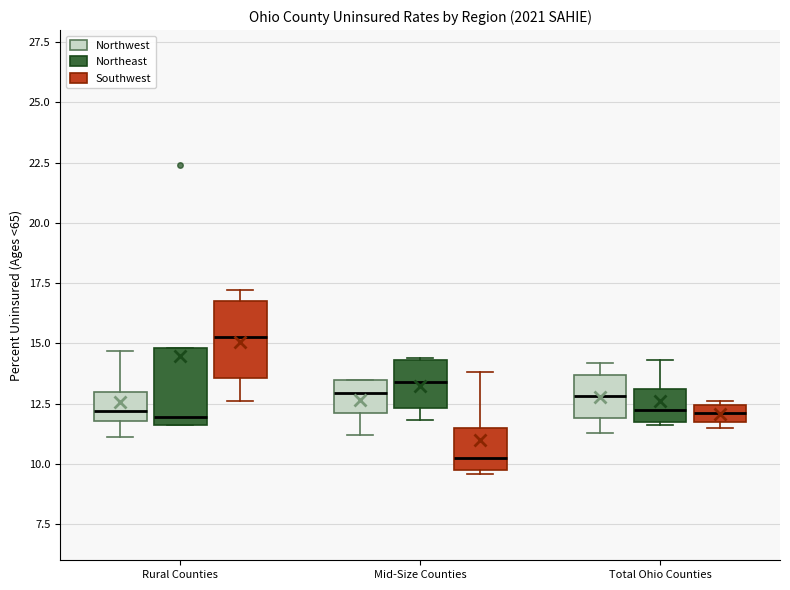

Which box has the highest median line?

Rural Counties (Southwest)